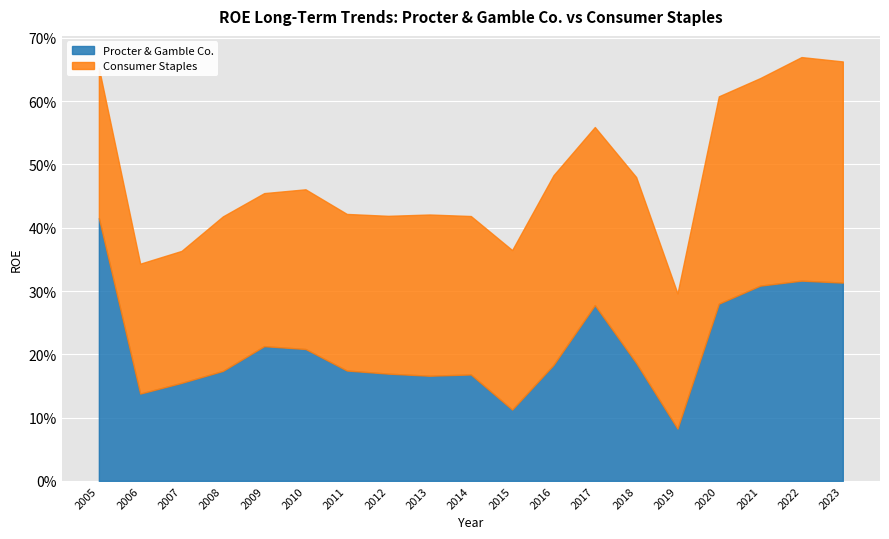

Rank the series at 2022 from highest to lowest value.

Consumer Staples, Procter & Gamble Co.